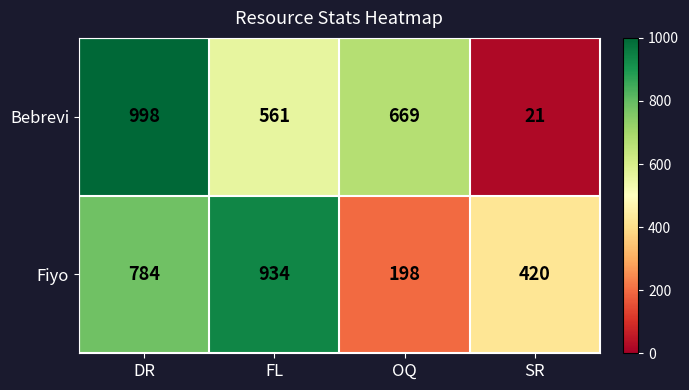

What is the difference between the second highest and minimum values in the Fiyo series?

586